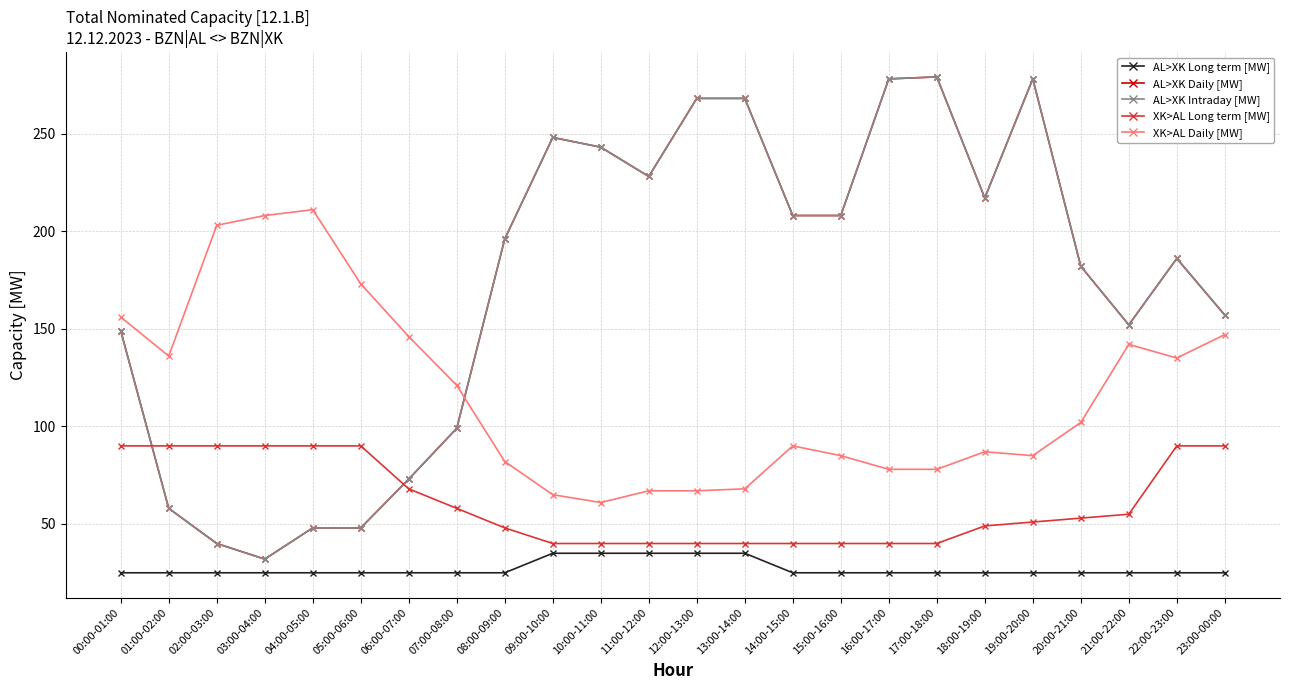

Reading right to left, what are all the values shown in this chart?

AL>XK Long term [MW]: 25	25	25	25	25	25	25	25	25	25	35	35	35	35	35	25	25	25	25	25	25	25	25	25
AL>XK Daily [MW]: 157	186	152	182	278	217	279	278	208	208	268	268	228	243	248	196	99	73	48	48	32	40	58	149
AL>XK Intraday [MW]: 157	186	152	182	278	217	279	278	208	208	268	268	228	243	248	196	99	73	48	48	32	40	58	149
XK>AL Long term [MW]: 90	90	55	53	51	49	40	40	40	40	40	40	40	40	40	48	58	68	90	90	90	90	90	90
XK>AL Daily [MW]: 147	135	142	102	85	87	78	78	85	90	68	67	67	61	65	82	121	146	173	211	208	203	136	156